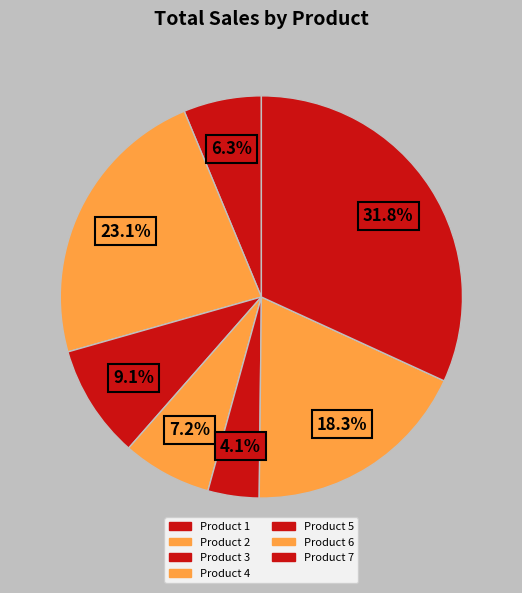

Between Product 2 and Product 6, which is larger?

Product 2